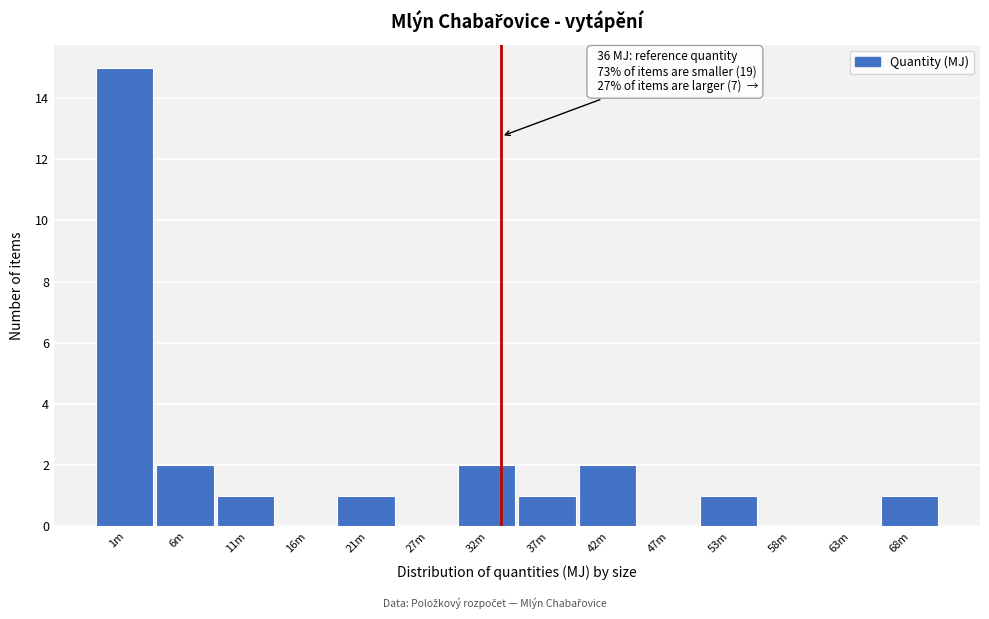

Reading right to left, transcribe all the data shown in this chart.

68m=1	63m=0	58m=0	53m=1	47m=0	42m=2	37m=1	32m=2	27m=0	21m=1	16m=0	11m=1	6m=2	1m=15